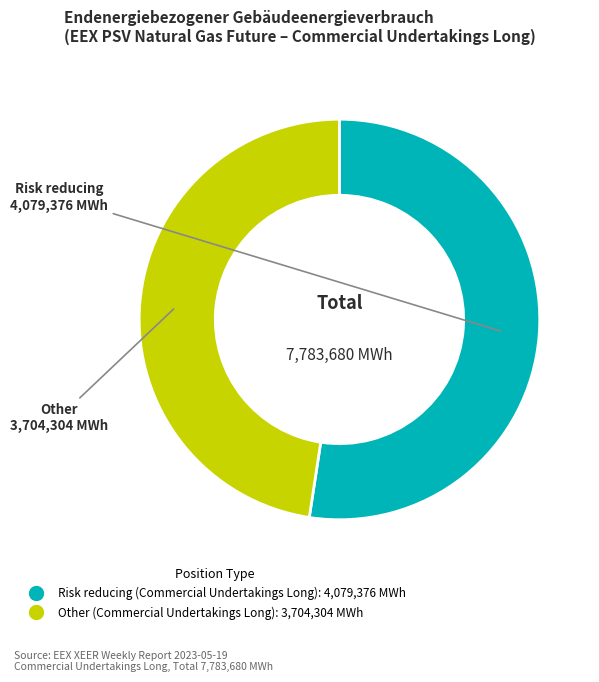

Approximately how many times larger is the value at Risk reducing (Commercial Undertakings Long) compared to Other (Commercial Undertakings Long)?

1.1